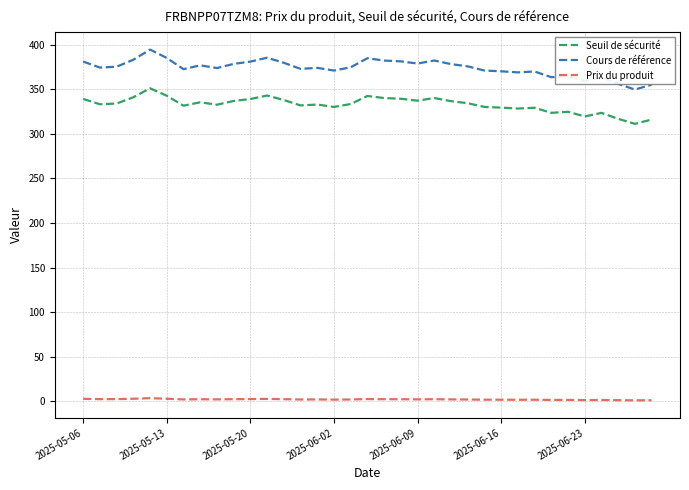

Which series has the largest range (max minus min)?

Cours de référence